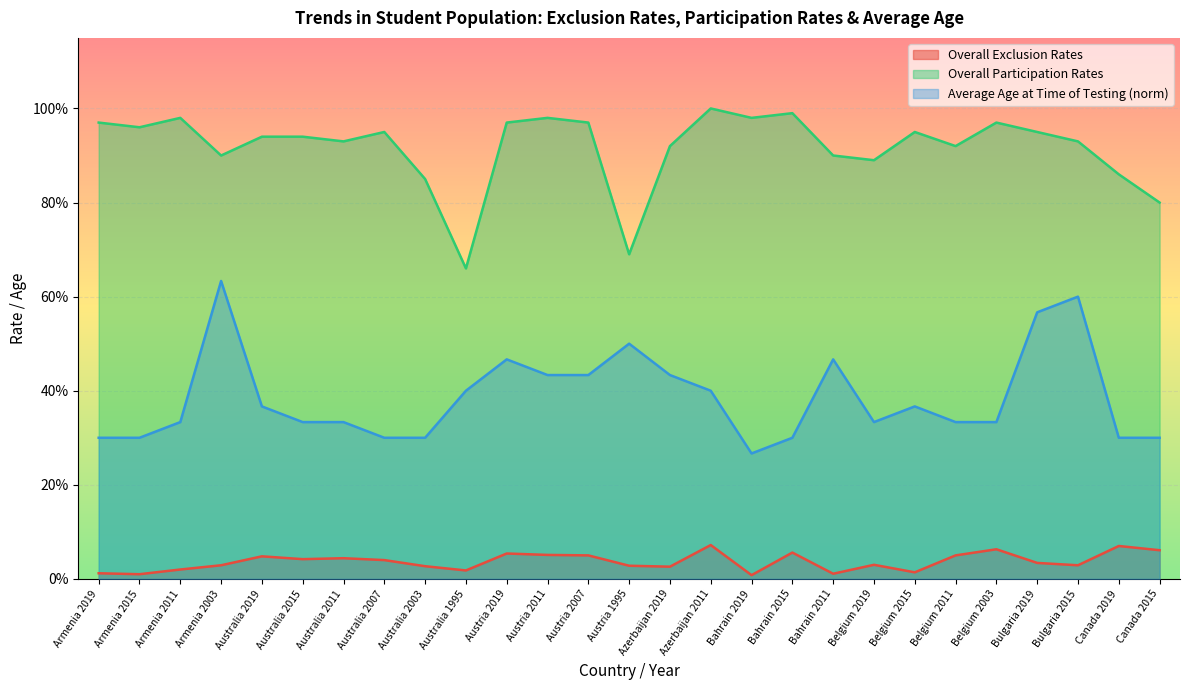

What is the value of the Average Age at Time of Testing point at the 25th from the left?

0.6